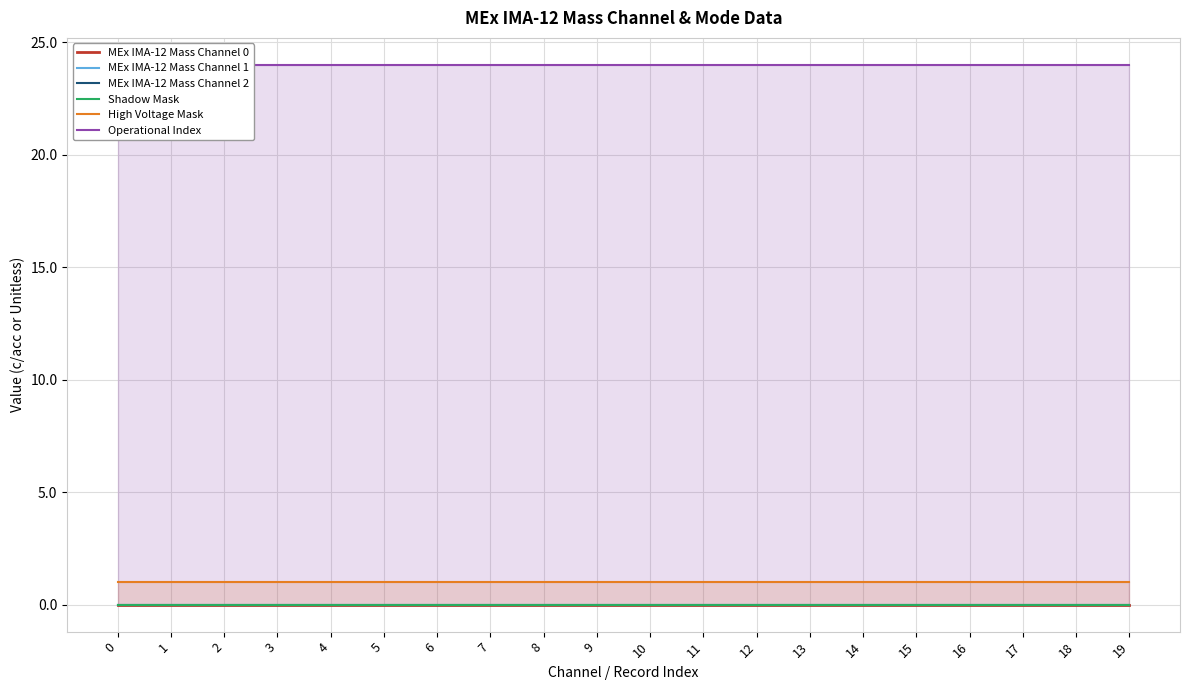

At how many categories does at least one series exceed 22?

20